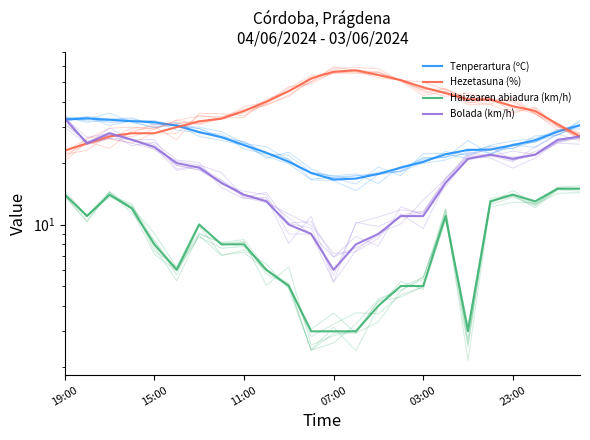

What are all the series names shown in the legend?

Tenperartura (ºC), Hezetasuna (%), Haizearen abiadura (km/h), Bolada (km/h)